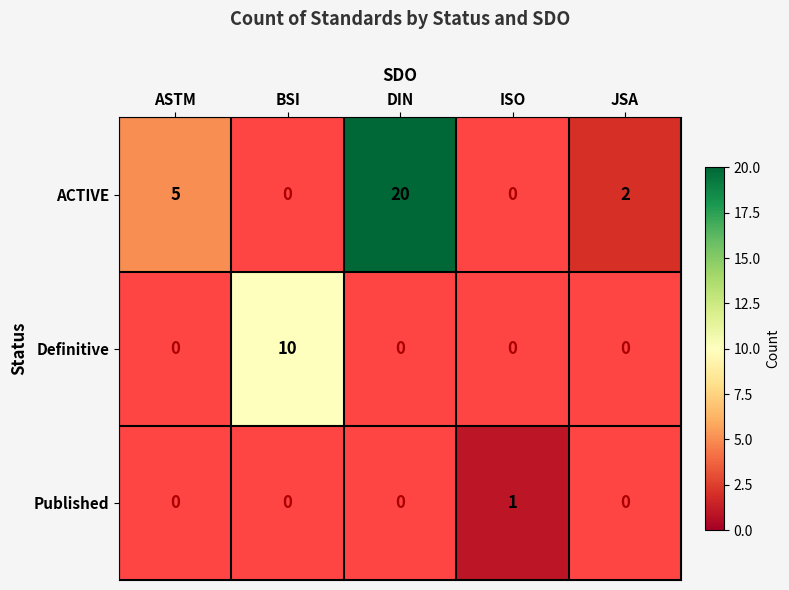

The value of Definitive at BSI is 4. True or false?

False